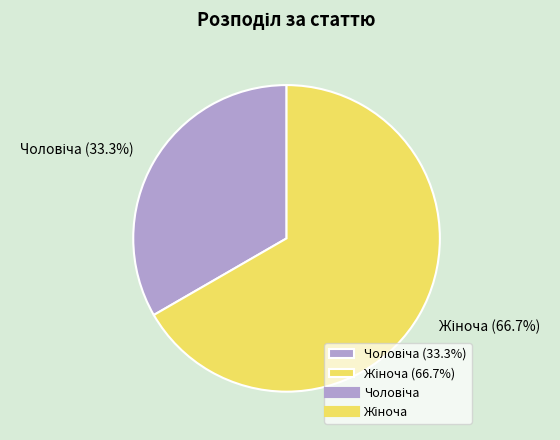

How many segments does this pie chart have?

2